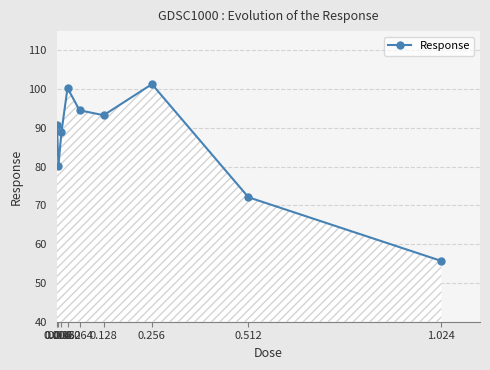

What is the smallest value displayed?

55.7